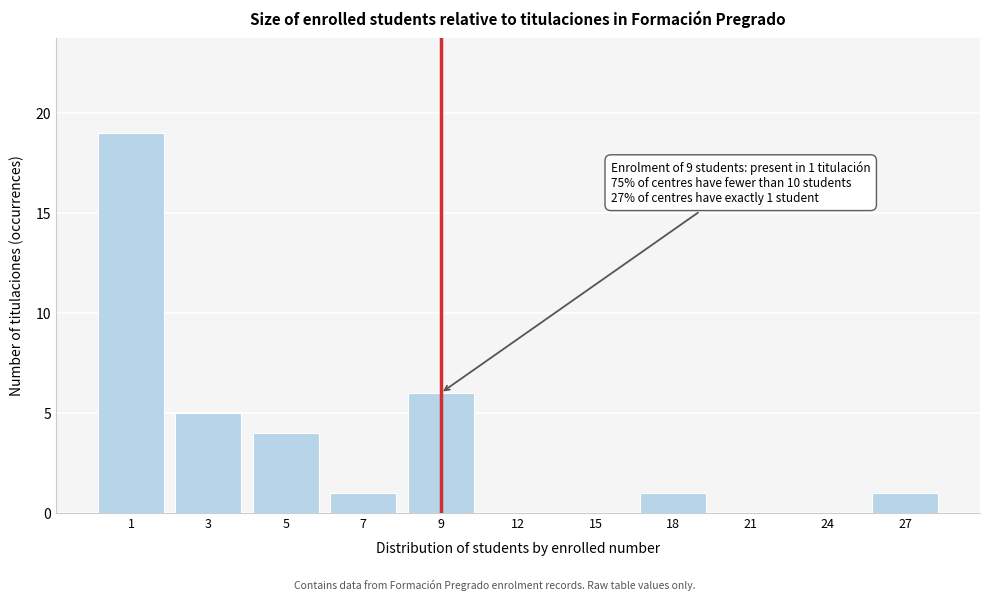

Reading left to right, what are all the values shown in this chart?

1=19	3=5	5=4	7=1	9=6	12=0	15=0	18=1	21=0	24=0	27=1